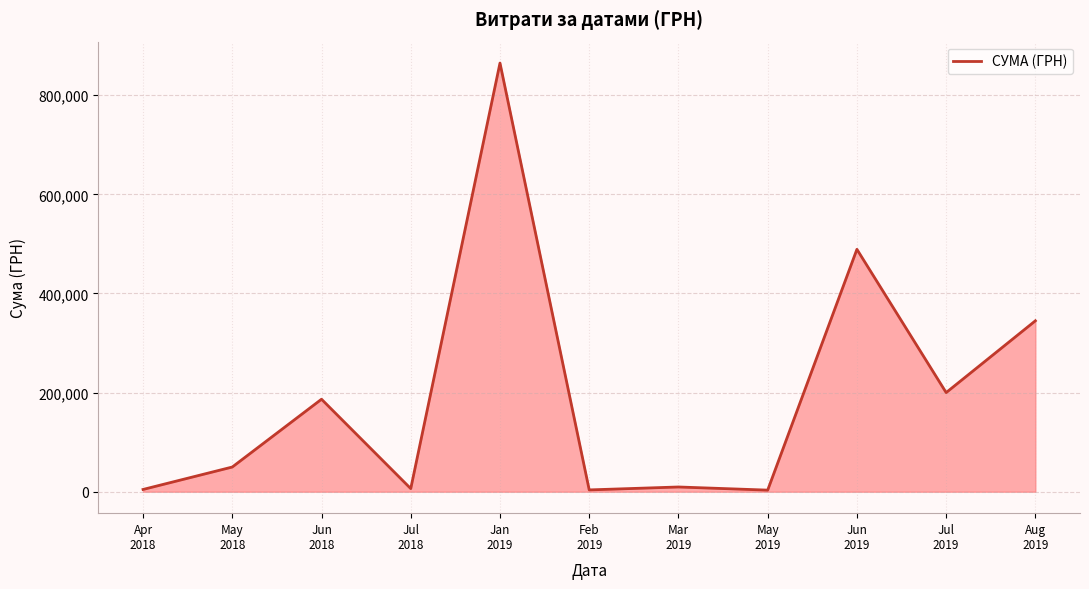

What is the change in value from Jun
2018 to Jul
2019?

+13394.1